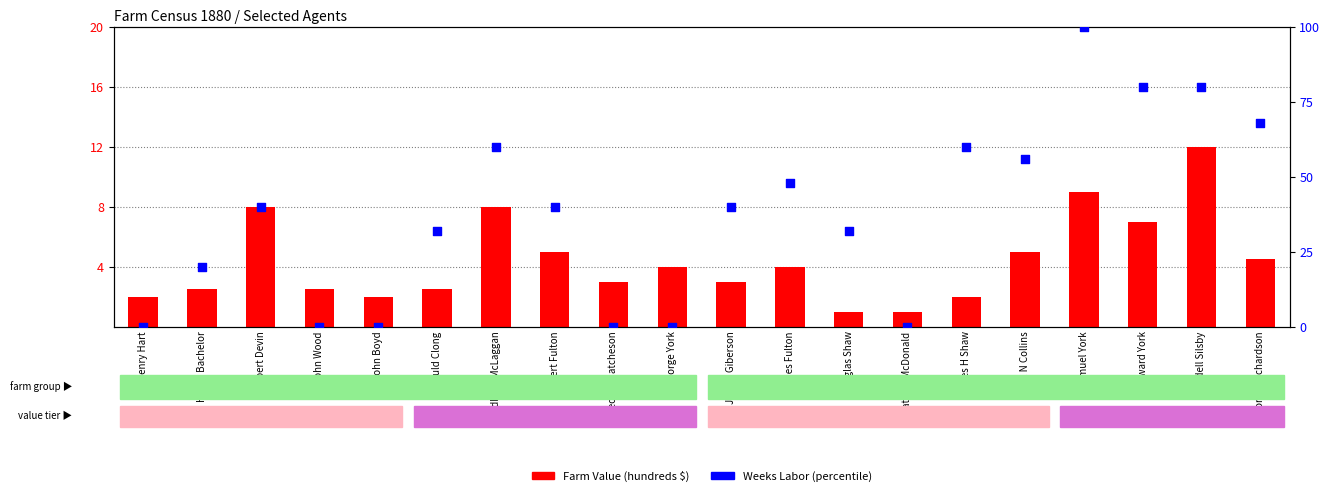

Which series reaches the maximum Y coordinate?

Weeks Labor (pct rank)